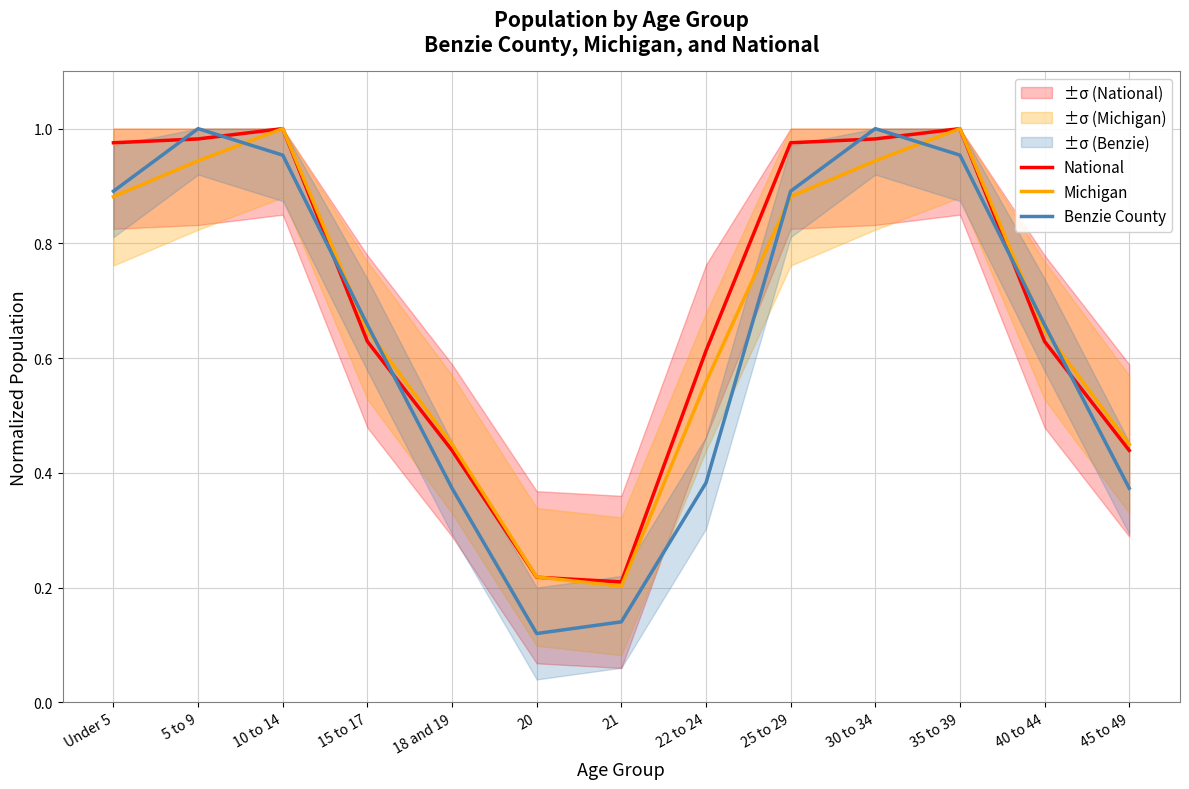

The National series shows 0.4 at 22 to 24. True or false?

False